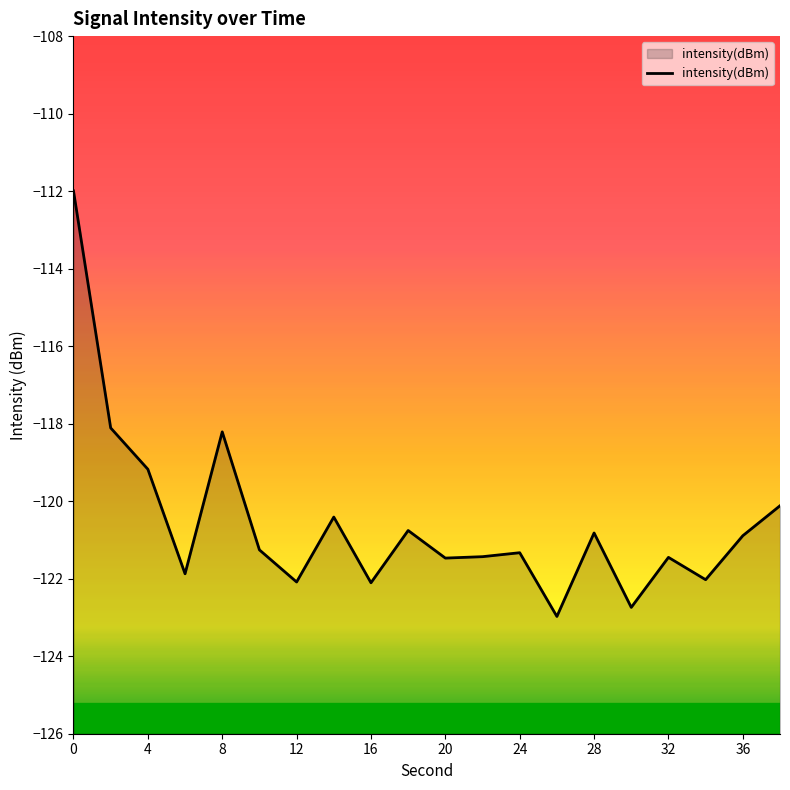

What is the value of the 2nd point from the left?

-118.1